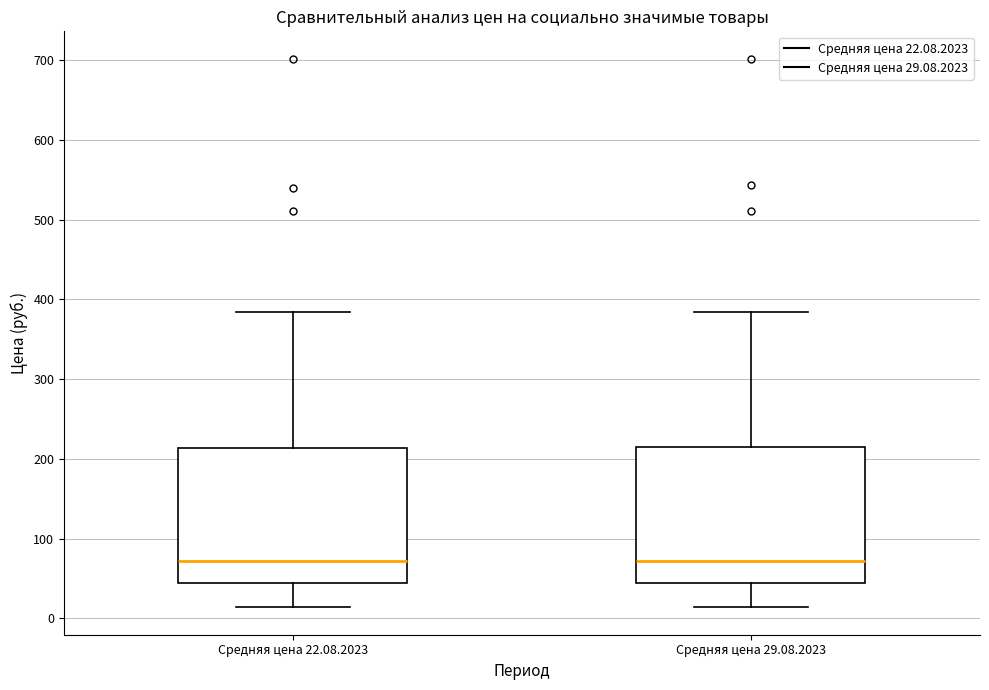

Where is the upper edge of the box for Средняя цена 22.08.2023 on the y-axis? The values are not printed on the chart, so give them approximately, as read against the axis.

210